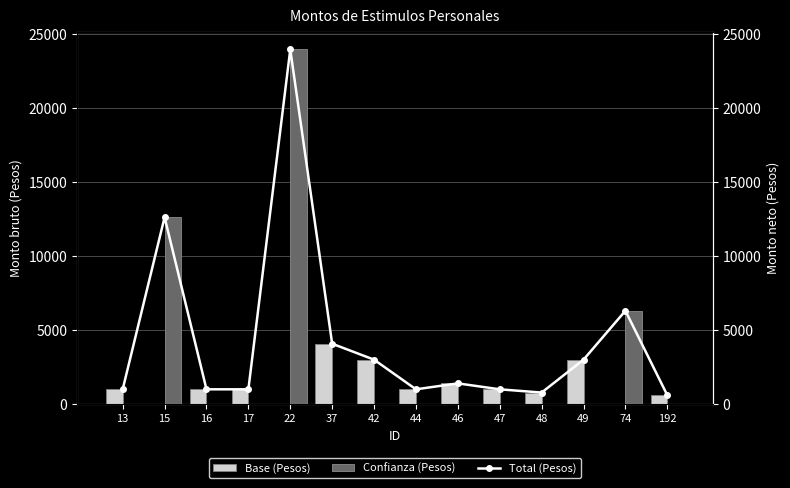

Rank the series by their average value, from lowest to highest.

Base (Pesos), Confianza (Pesos), Total (Pesos)